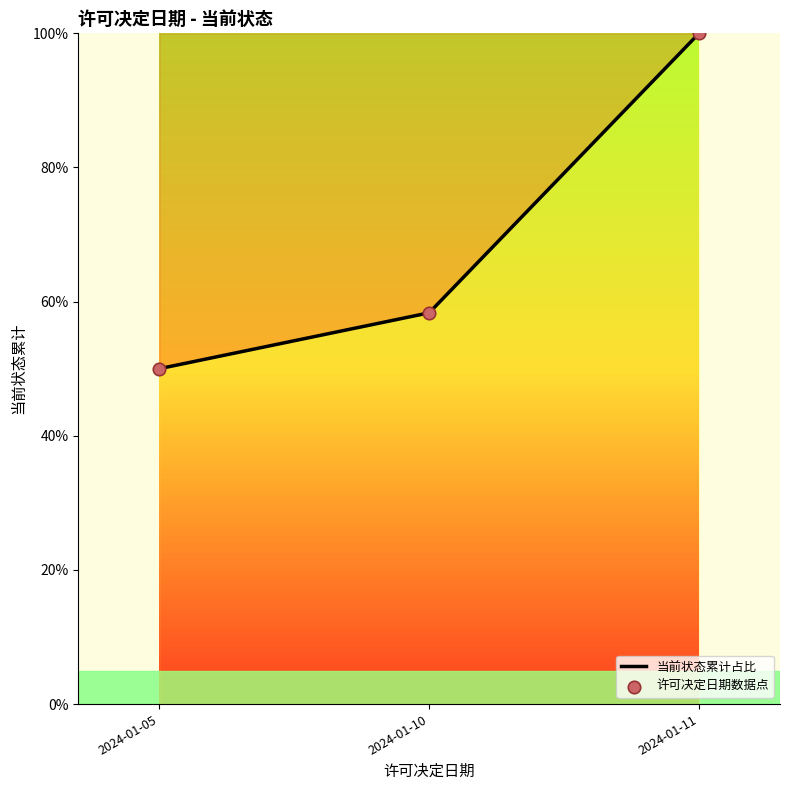

What is the approximate value at 2024-01-11?

100.0